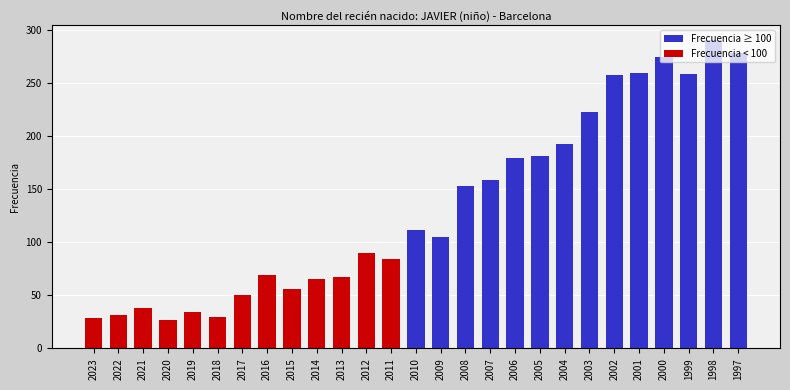

What is the change in value from 2015 to 2008?

+97